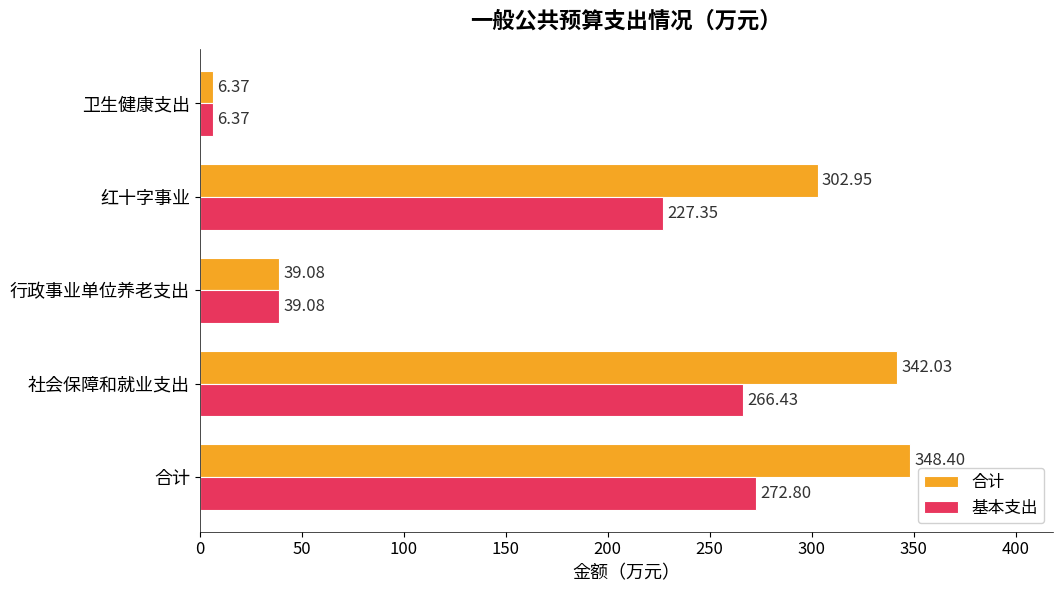

How many data points in 基本支出 are less than 227?

2